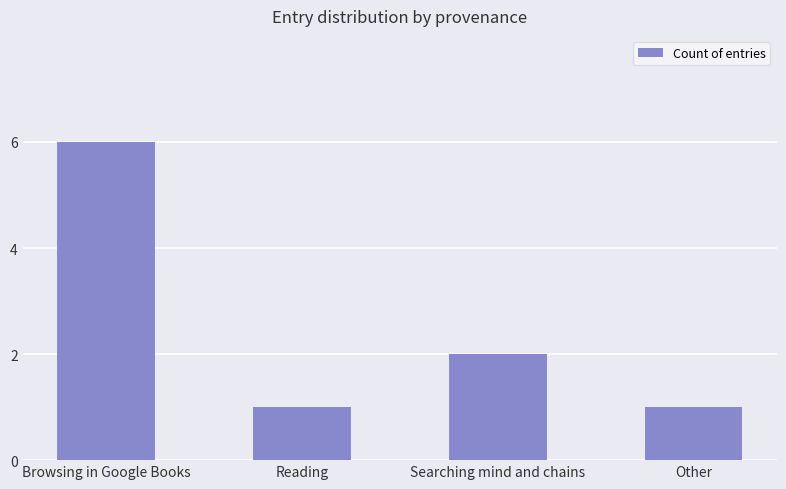

What is the label of the 4th bar from the left?

Other